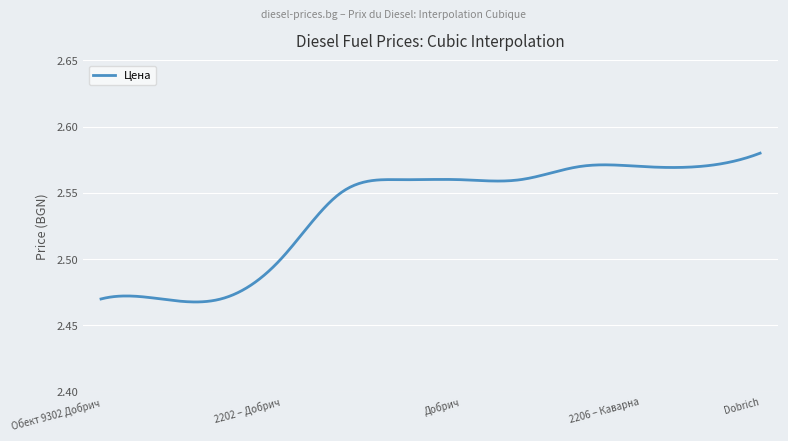

How many values are between 2 and 3?

300